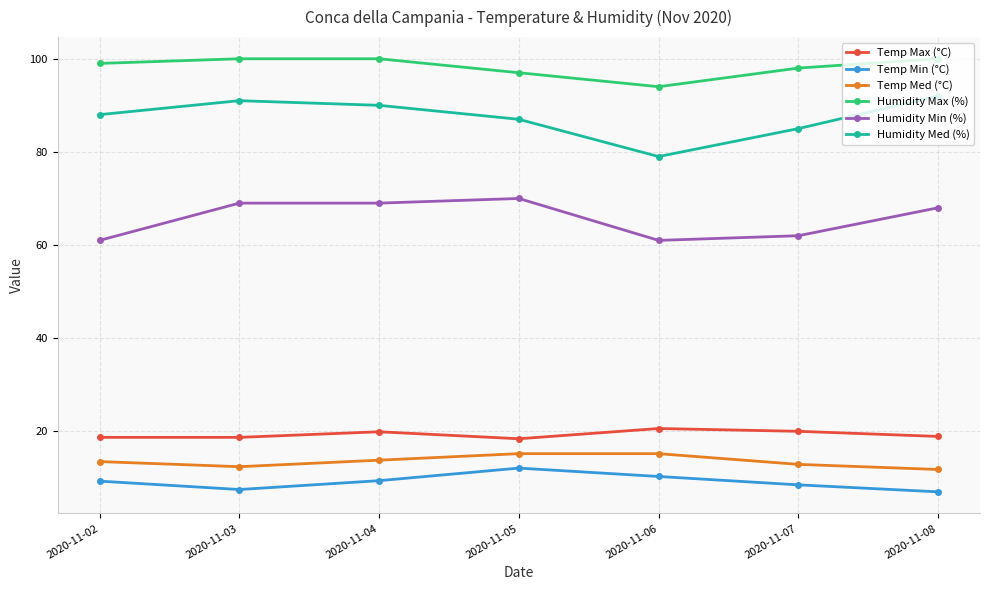

Which series has the widest spread of values?

Humidity Med (%)